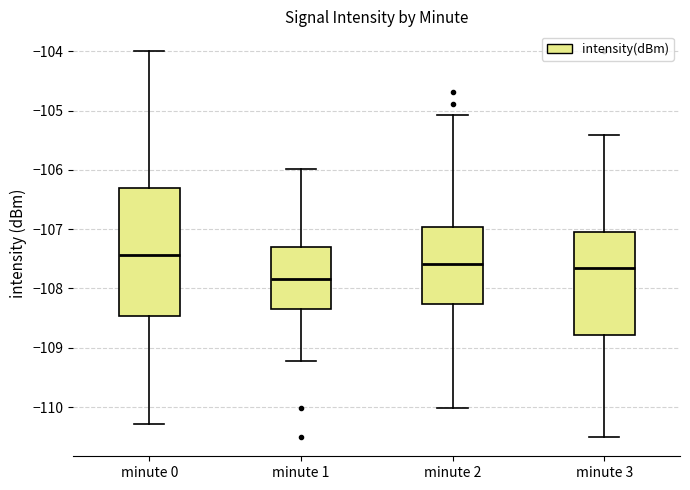

Where does the lower whisker of the box for minute 2 end on the y-axis? The values are not printed on the chart, so give them approximately, as read against the axis.

-110.0